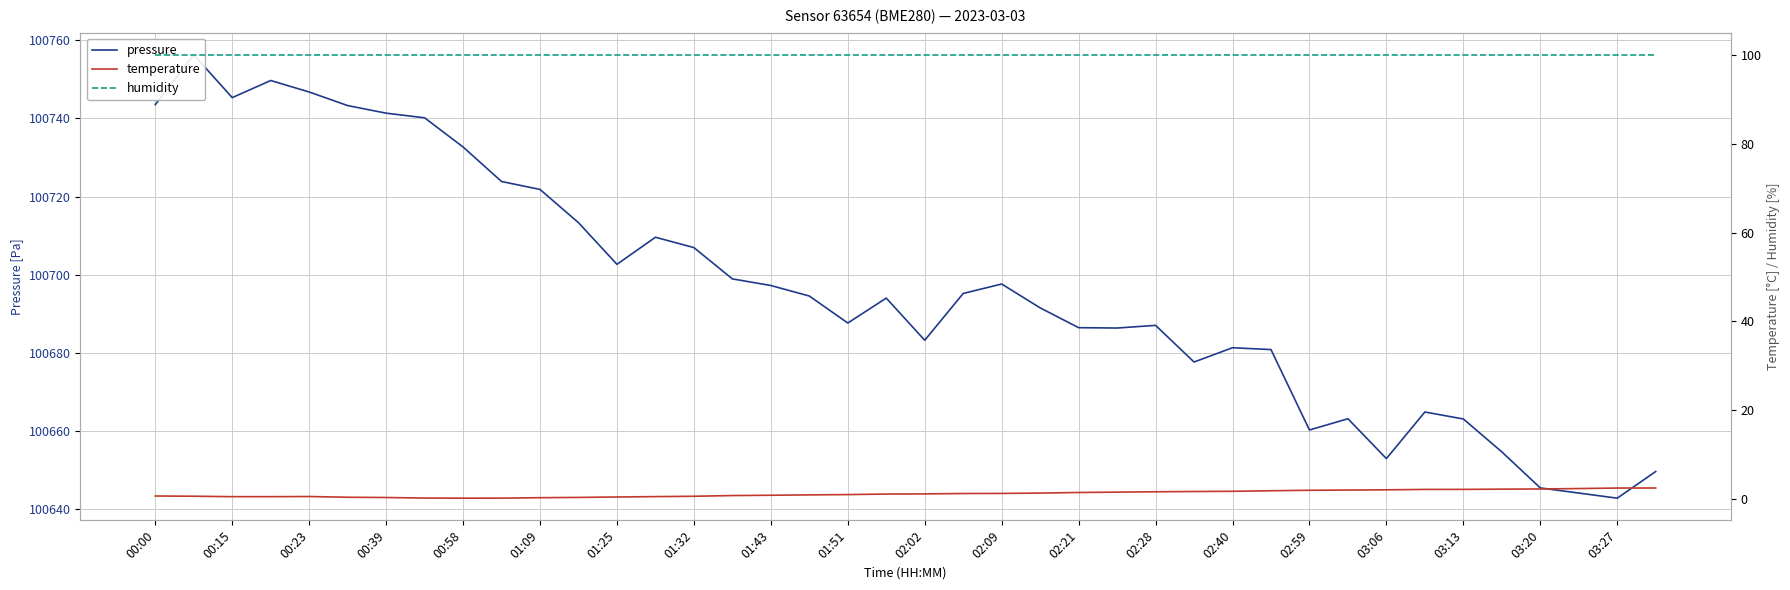

What are all the series names shown in the legend?

pressure, temperature, humidity